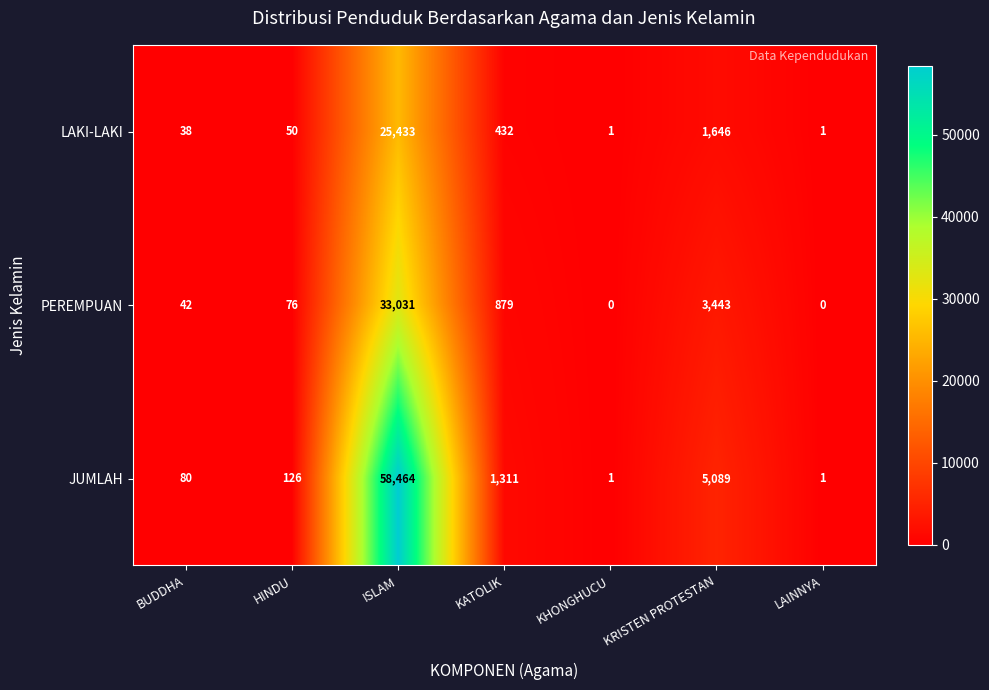

At which category is the sum across all series the highest?

ISLAM